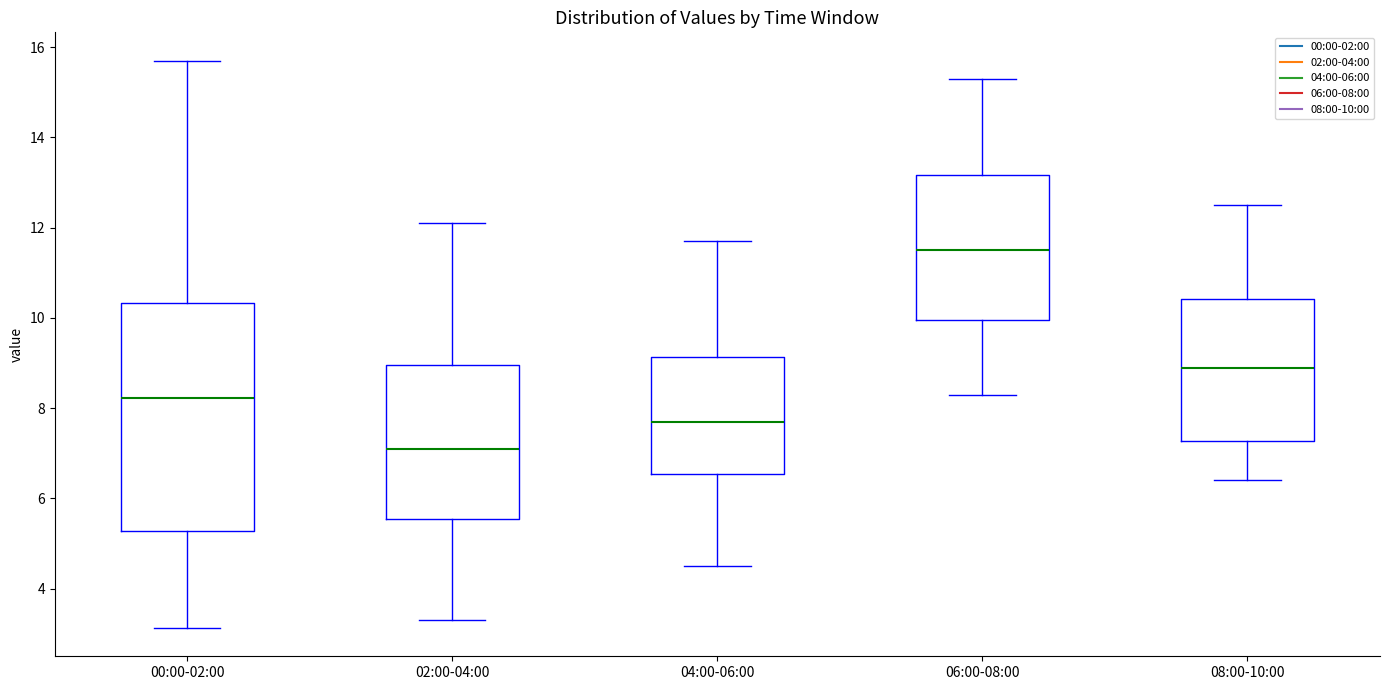

Which box is the tallest, from its lower edge to its upper edge?

00:00-02:00